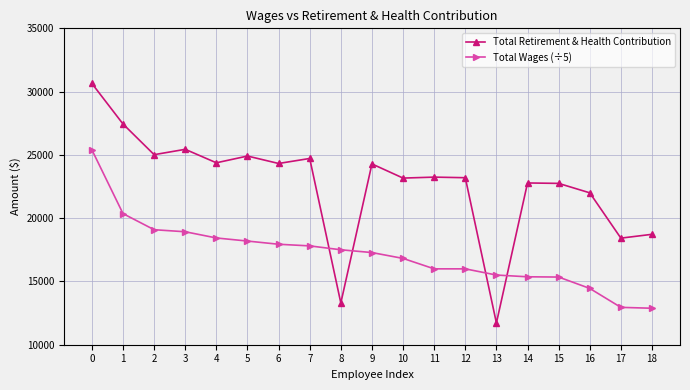

Is it true that Total Wages (÷5) equals 20359.0 at 1?

True